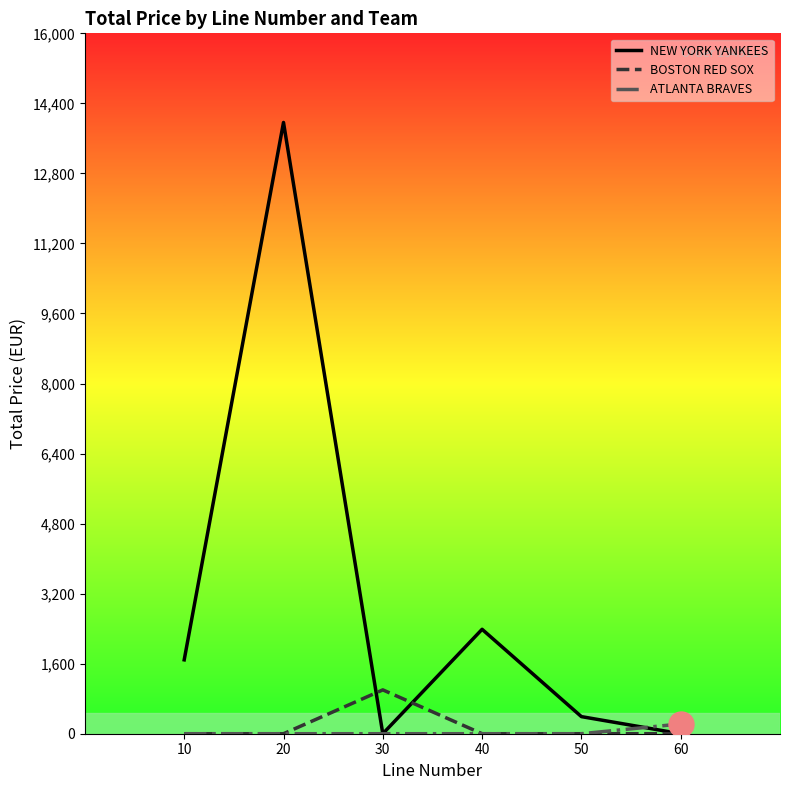

In NEW YORK YANKEES, how many points are lower than both neighbors (excluding endpoints)?

1